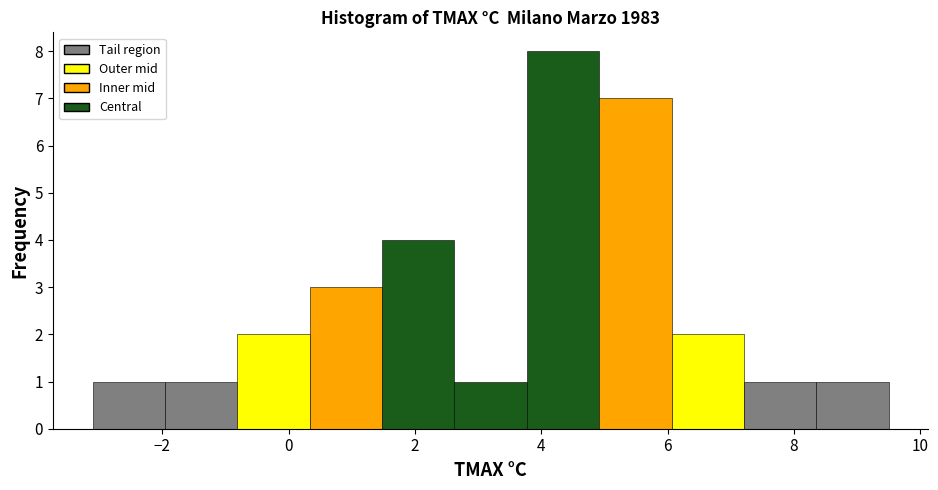

Reading left to right, transcribe this chart: for each bar, give the range it covers on the x-axis and its height. Neither the bar edges nor the heights are printed on the chart, so give them approximately, as read against the axes.

-3.0 to -2.0: 1
-2.0 to -0.8: 1
-0.8 to 0.4: 2
0.4 to 1.4: 3
1.4 to 2.6: 4
2.6 to 3.8: 1
3.8 to 5.0: 8
5.0 to 6.0: 7
6.0 to 7.2: 2
7.2 to 8.4: 1
8.4 to 9.6: 1